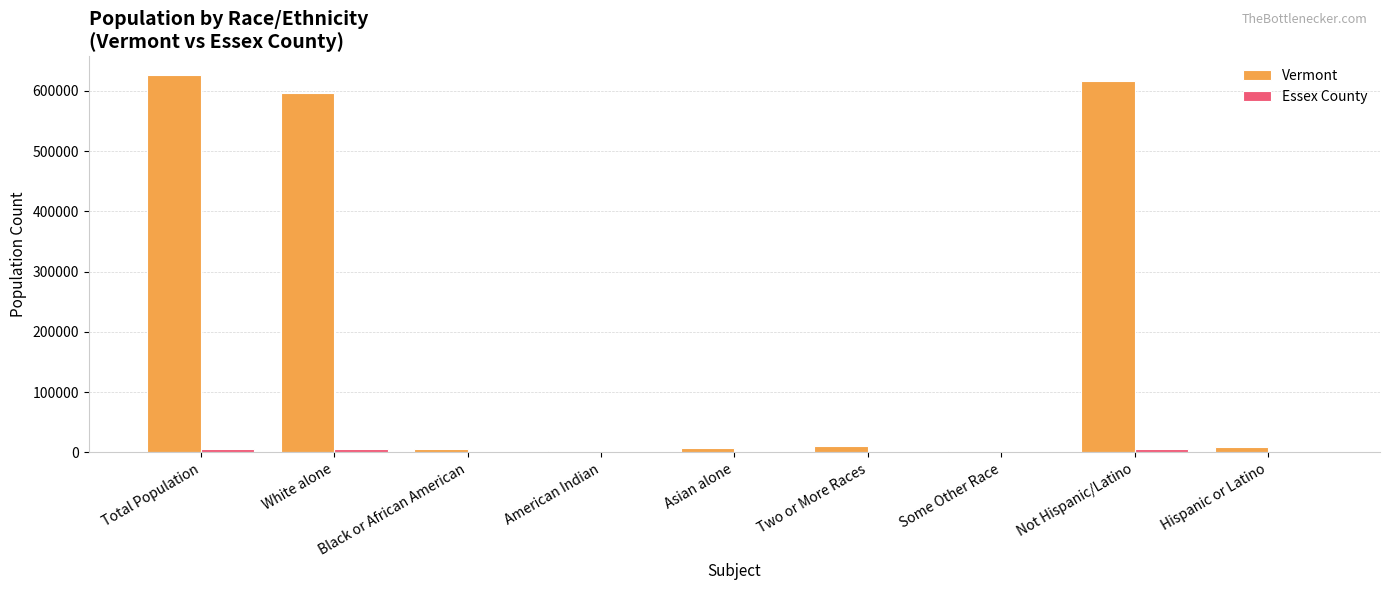

Which series has the largest total across all categories?

Vermont